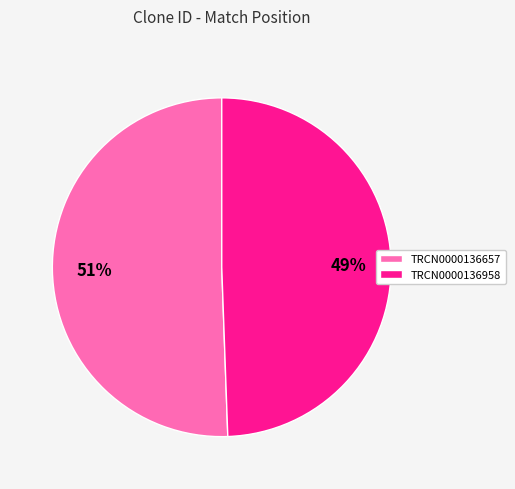

Count the number of slices in the pie.

2